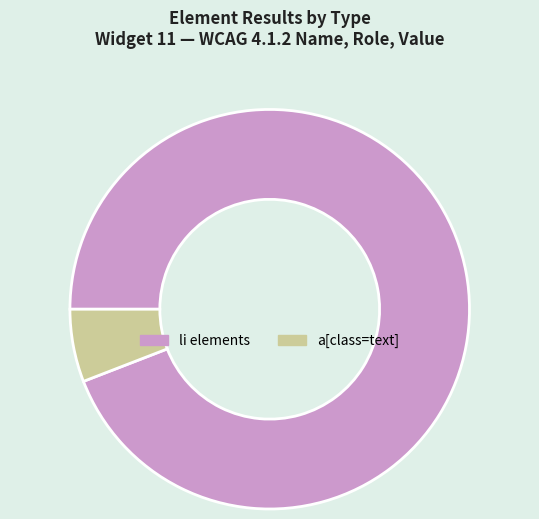

What is the ratio of the value at li elements to the value at a[class=text]?

16.0